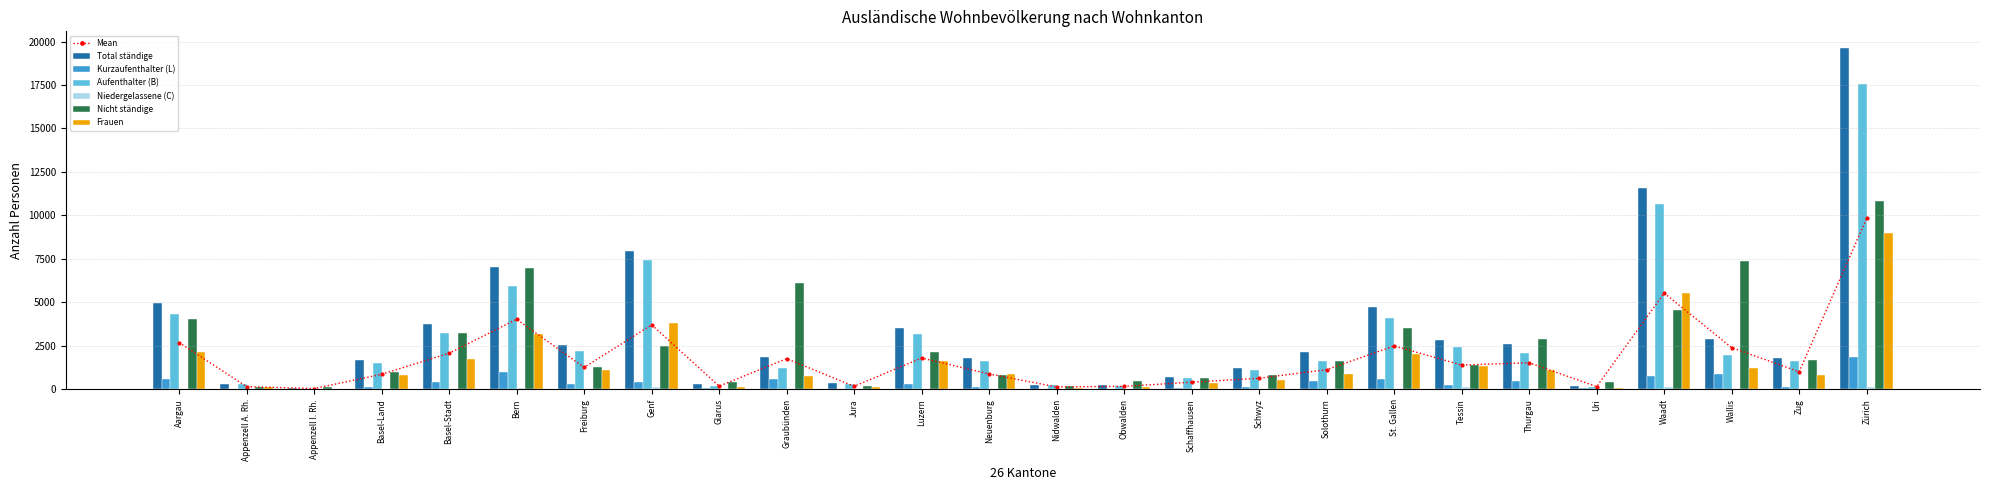

What is the difference between the Nicht ständige values at Luzern and Uri?

1687